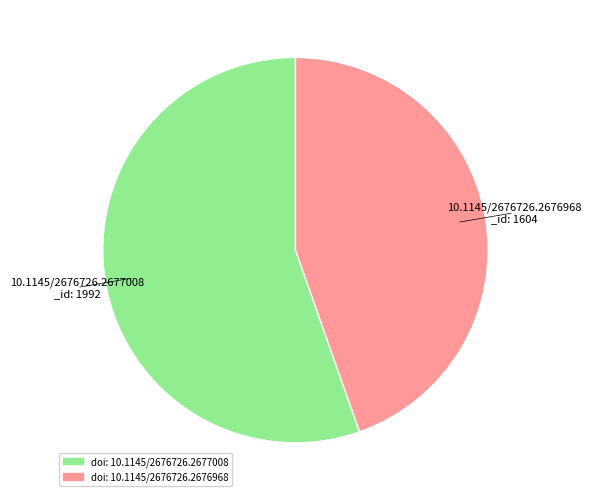

Count the number of slices in the pie.

2